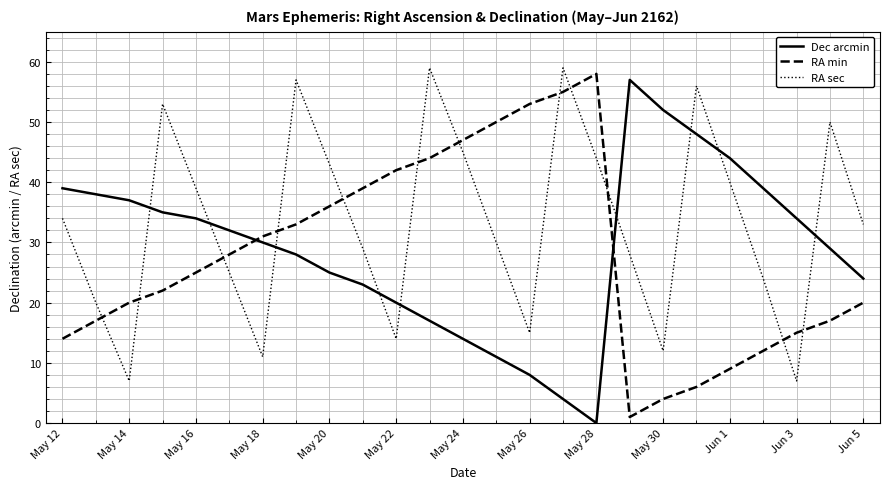

What is the greatest value displayed?

59